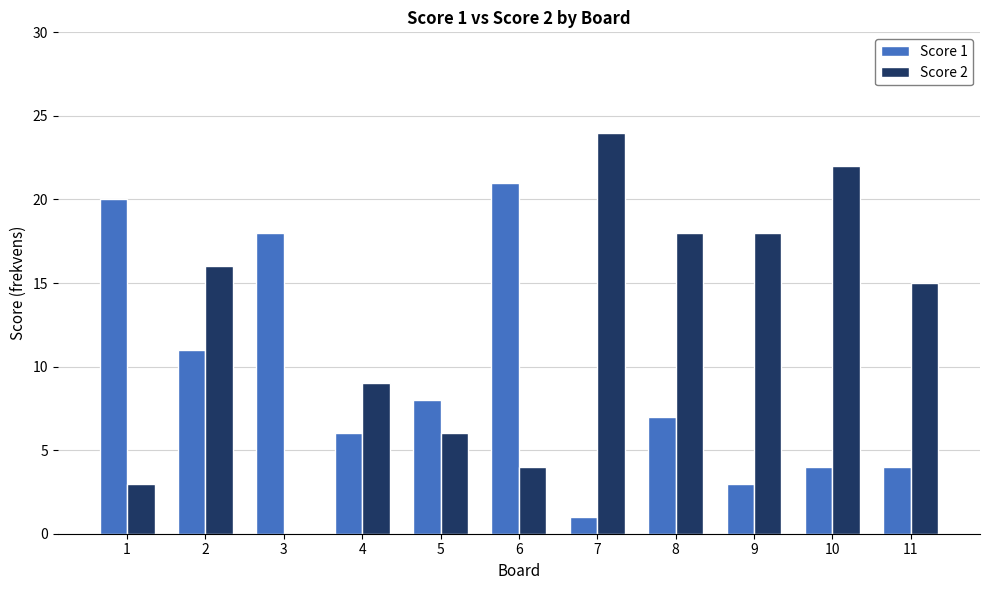

Which series changed the most between 8 and 10?

Score 2